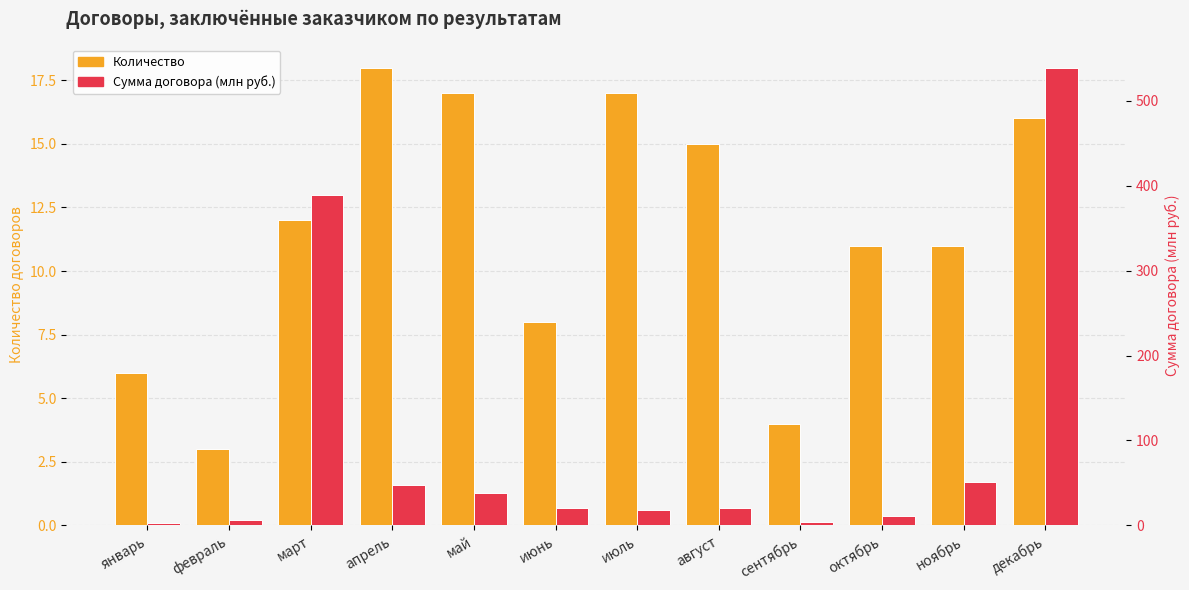

Which series has the largest total across all categories?

Сумма договора (млн руб.)